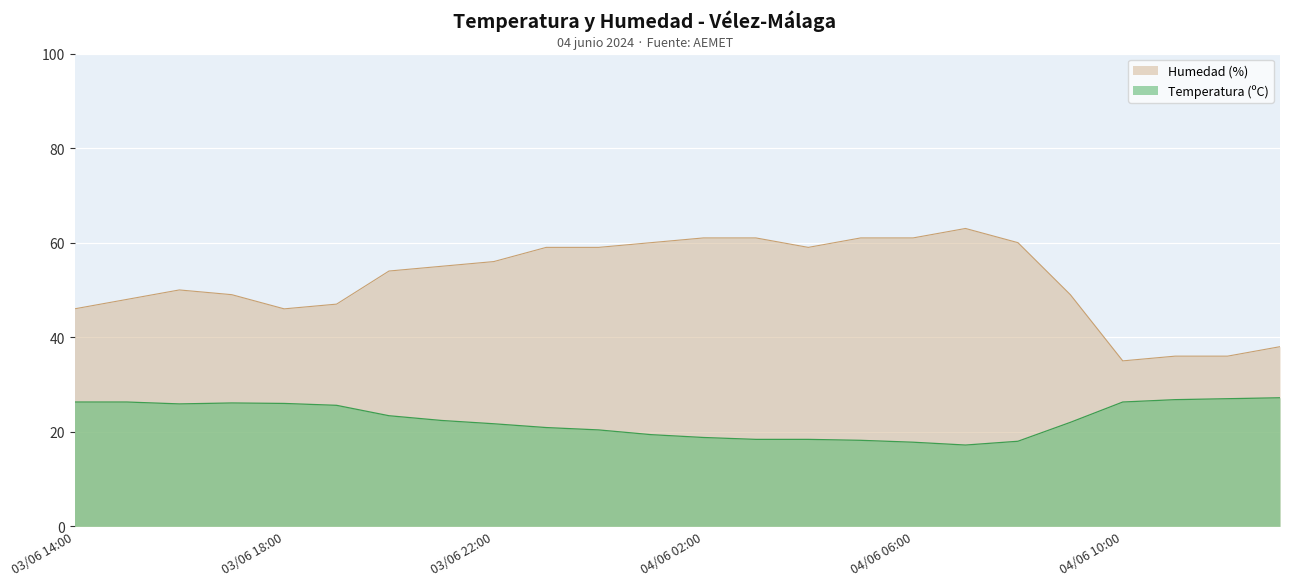

Is it true that Temperatura (ºC) equals 27.8 at 04/06 01:00?

False